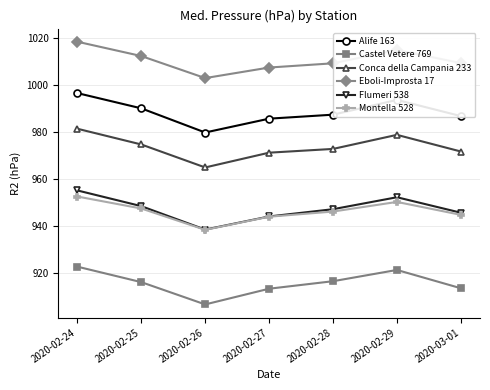

What is the spread (max minus min) of values at 2020-02-26?

96.5